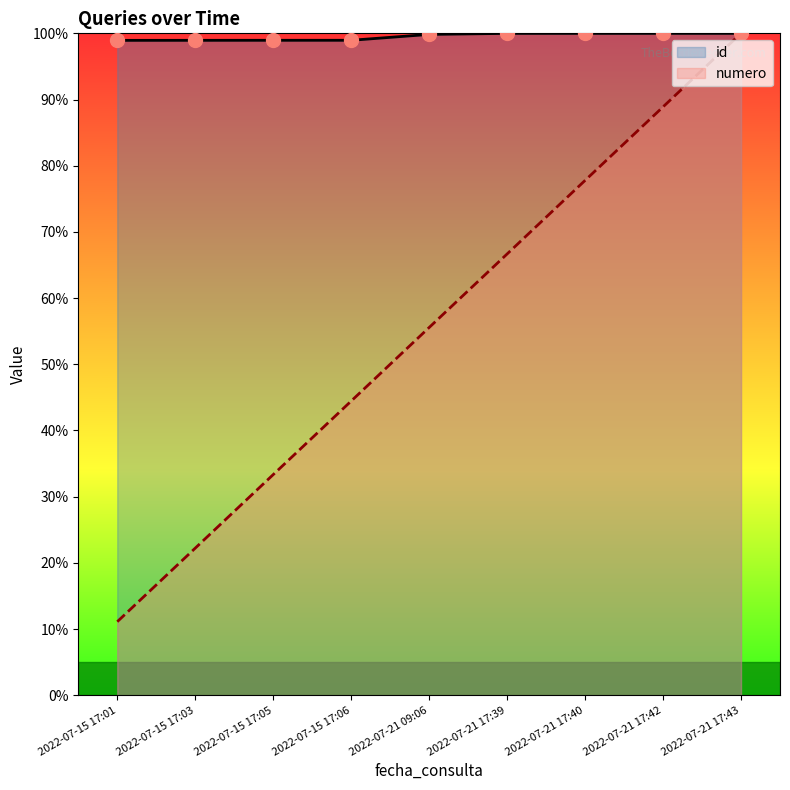

What is the sum of all id values?

895.6